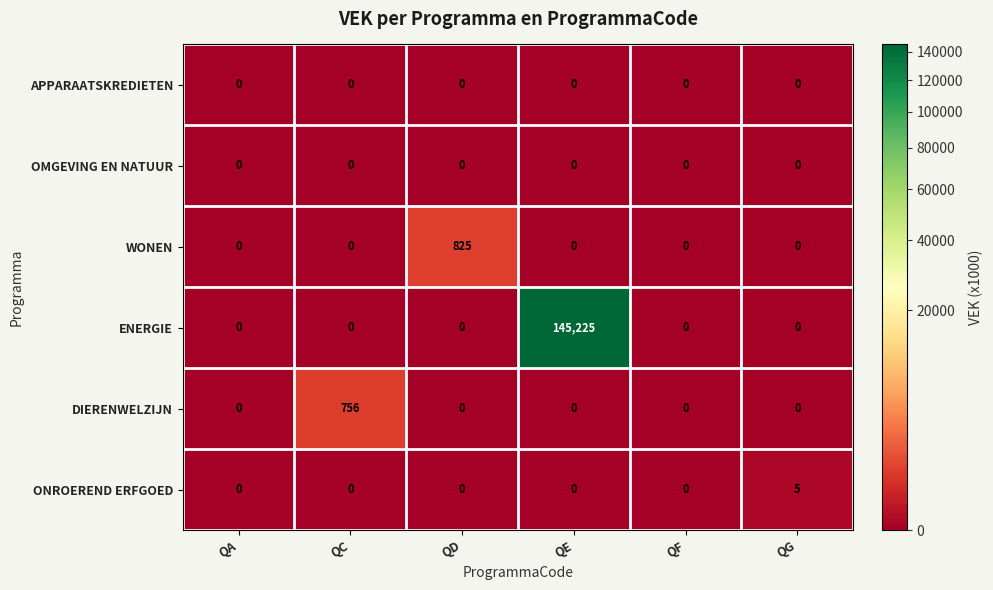

At which category is the sum across all series the highest?

QE